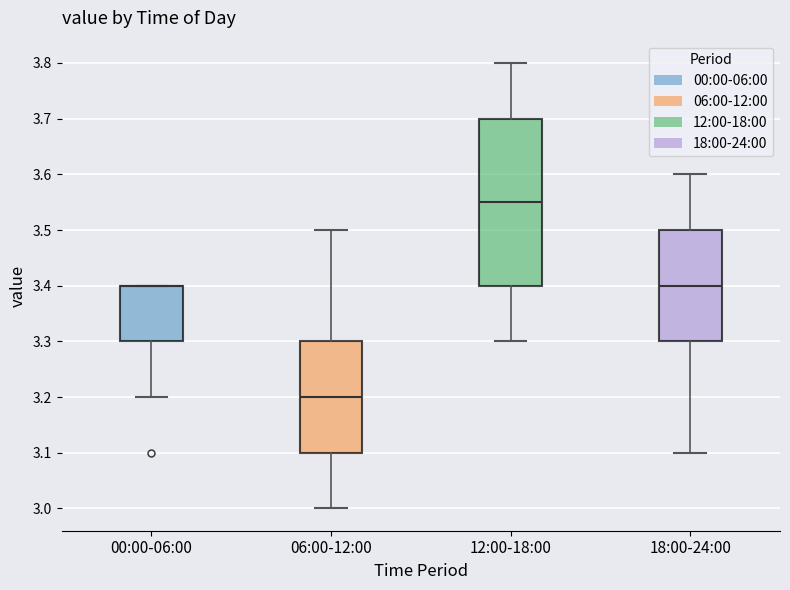

Reading left to right, transcribe this box plot: for each box, give where its median line is, the range the box spans, and where its two whiskers end, as read against the y-axis. The values are not printed on the chart, so give them approximately, as read against the axis.

00:00-06:00: median 3.40 (drawn on the box's upper edge), box 3.30 to 3.40, whiskers 3.20 to 3.40
06:00-12:00: median 3.20, box 3.10 to 3.30, whiskers 3.00 to 3.50
12:00-18:00: median 3.55, box 3.40 to 3.70, whiskers 3.30 to 3.80
18:00-24:00: median 3.40, box 3.30 to 3.50, whiskers 3.10 to 3.60